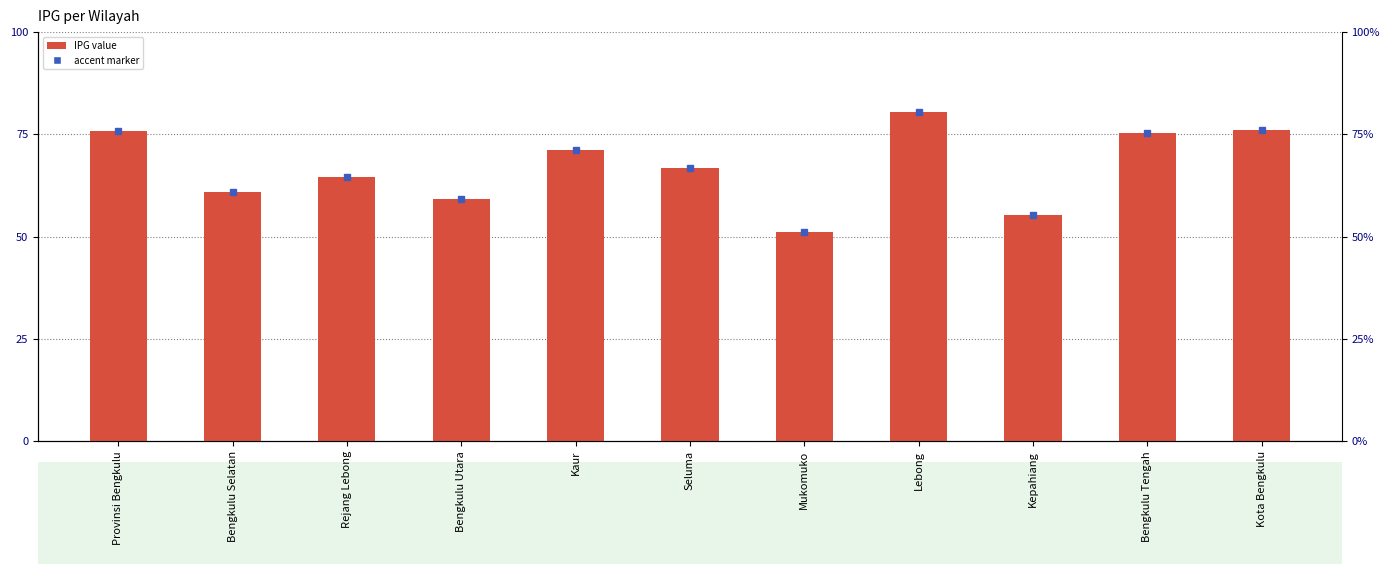

What is the approximate value at Bengkulu Utara?

59.1